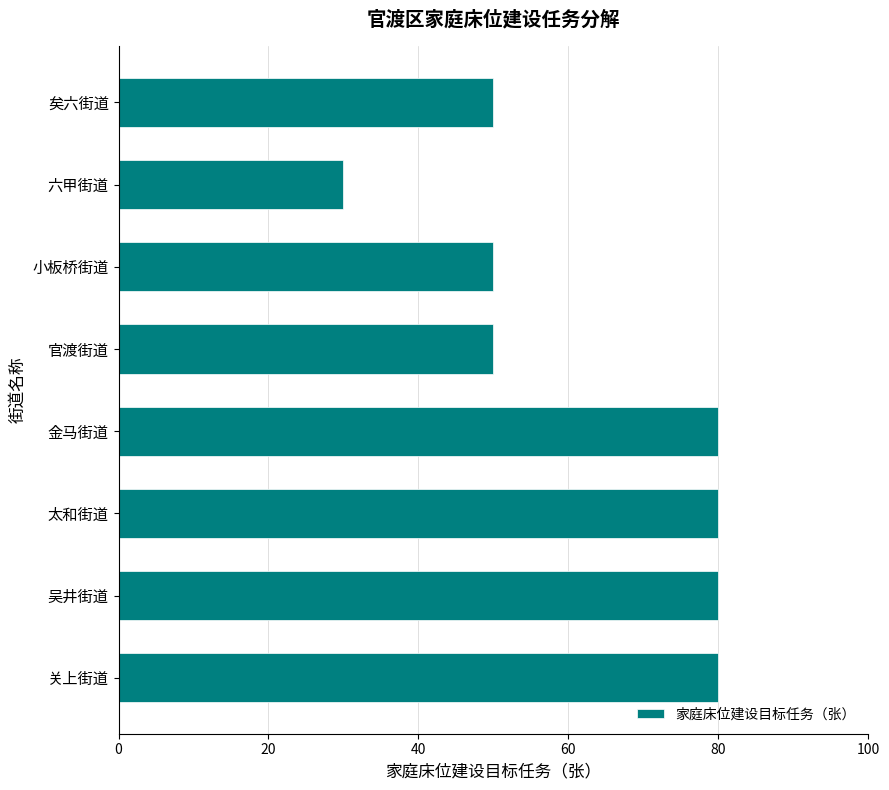

How many data points are less than 80?

4